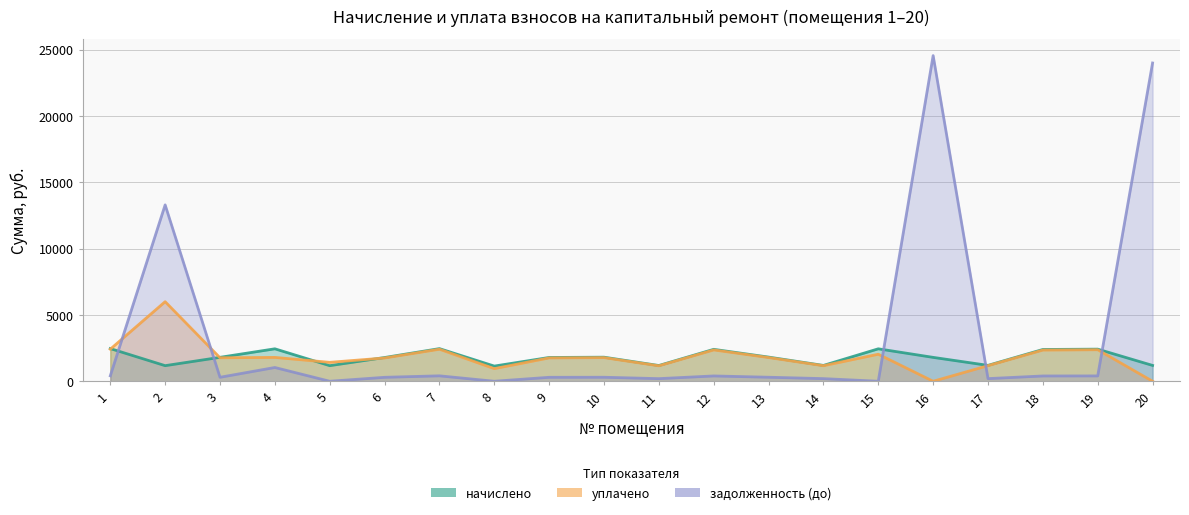

Which series has the largest range (max minus min)?

задолженность (до)